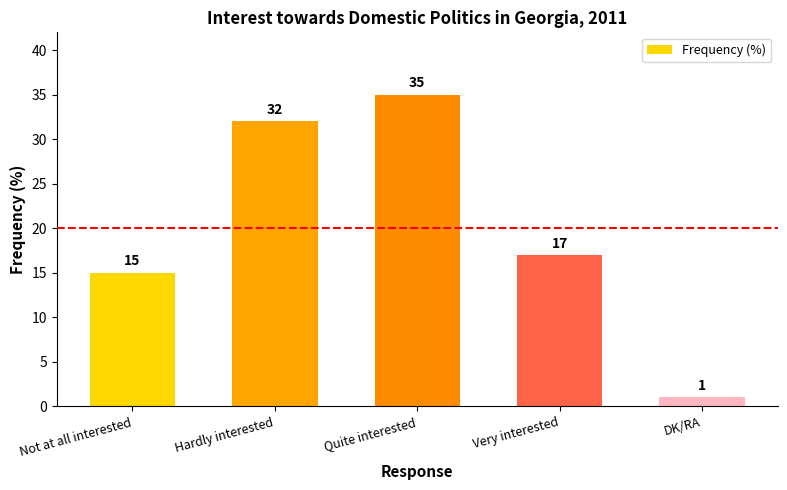

Does the chart contain stacked bars?

No